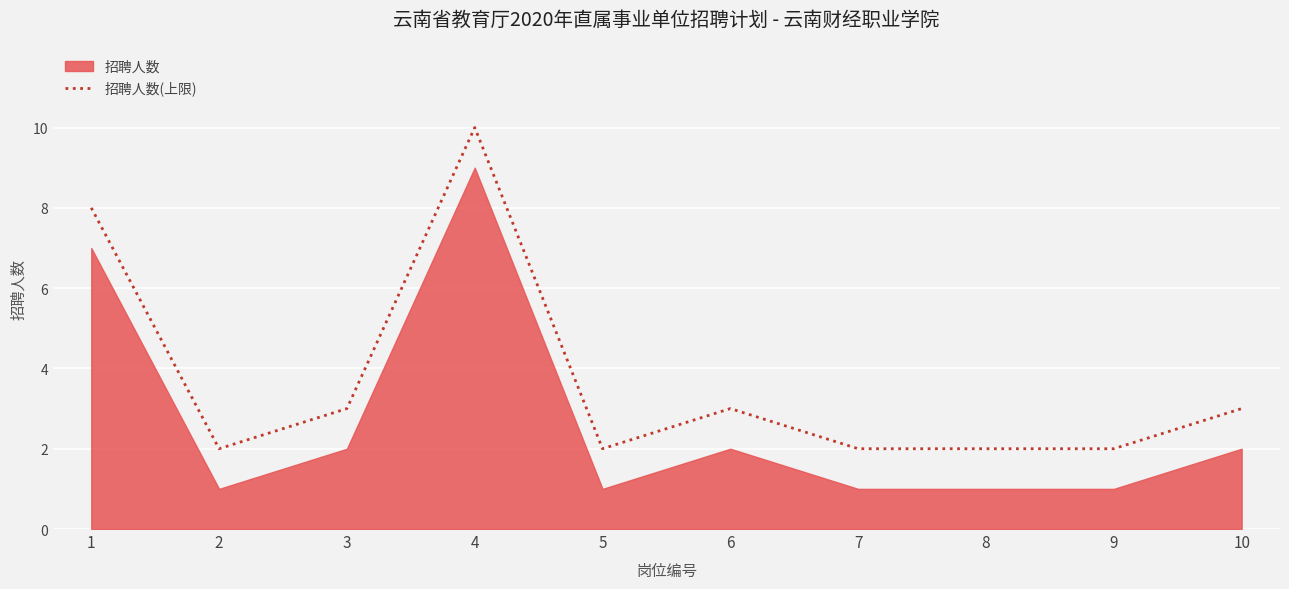

What is the maximum value shown in the chart?

10